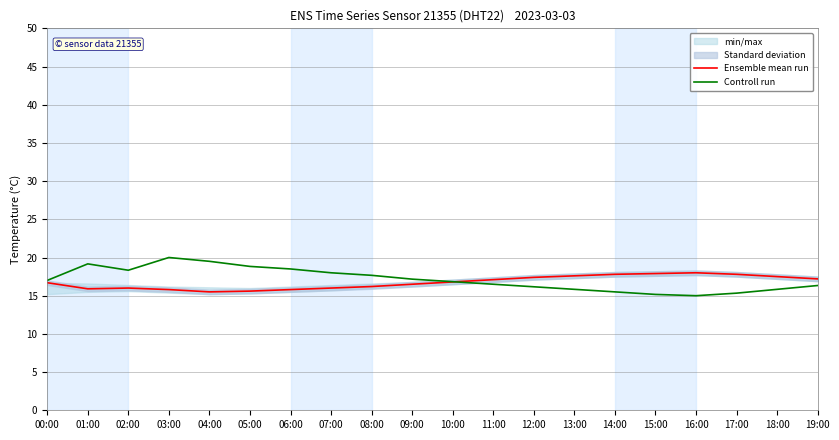

Reading left to right, extract all data points from this chart.

Ensemble mean run: 16.7	15.9	16.0	15.8	15.5	15.6	15.8	16.0	16.2	16.5	16.8	17.1	17.4	17.6	17.8	17.9	18.0	17.8	17.5	17.2
Controll run: 17.0	19.2	18.3	20.0	19.5	18.8	18.5	18.0	17.7	17.2	16.8	16.5	16.2	15.8	15.5	15.2	15.0	15.3	15.8	16.3